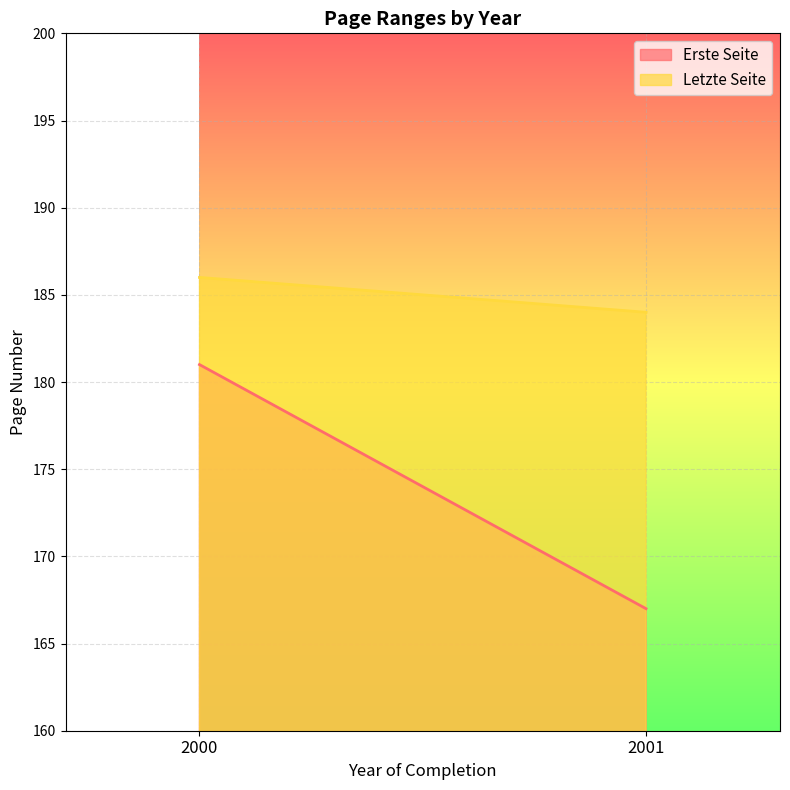

At how many categories does at least one series exceed 179?

2